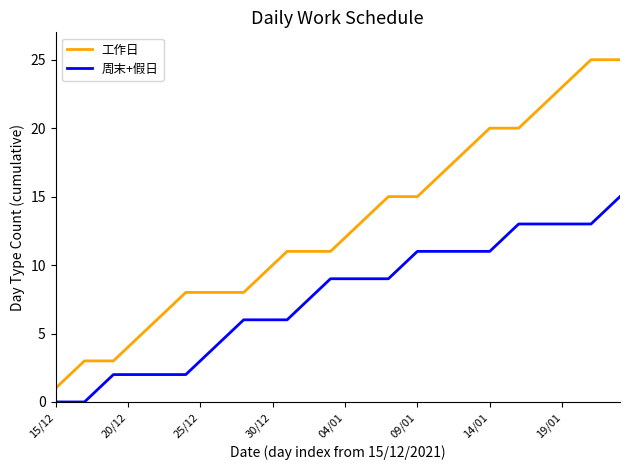

List the series in order of their overall mean, lowest first.

周末+假日, 工作日